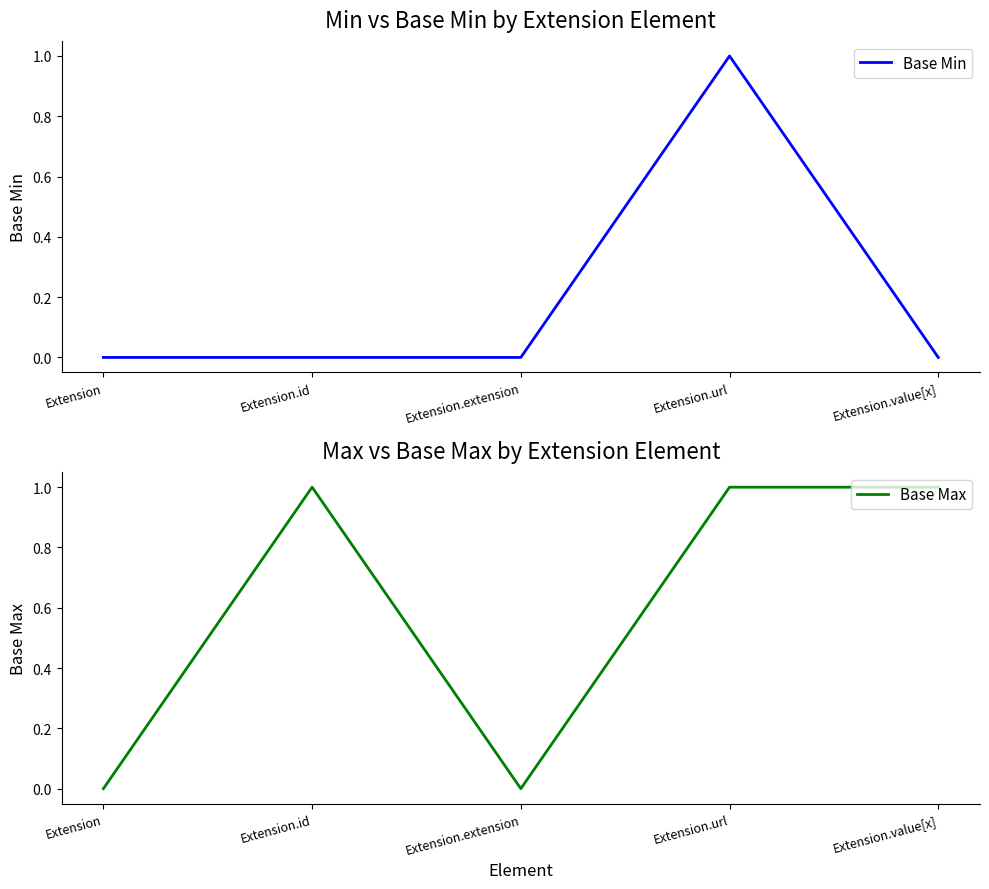

How many lines are shown in the chart?

2